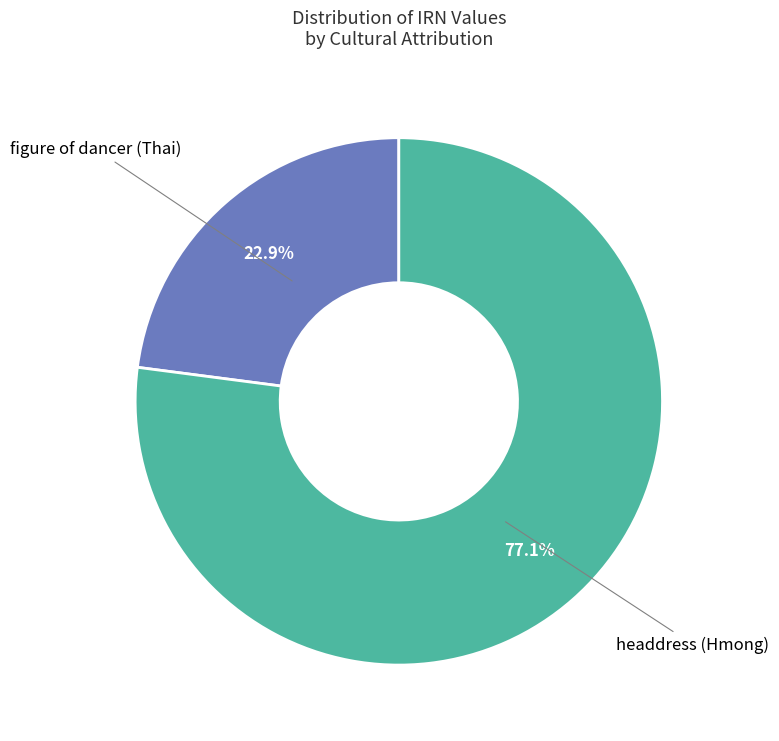

To the nearest percent, what is the average slice percentage?

50%